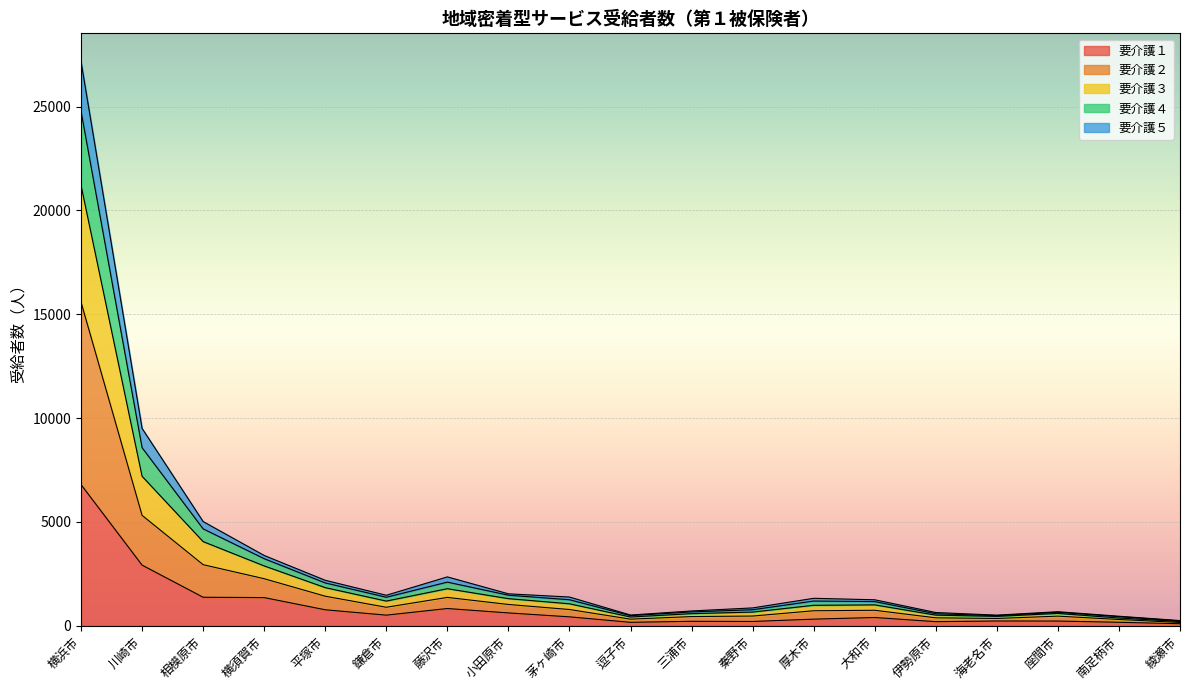

What is the sum of the 要介護１ values at 小田原市 and 三浦市?

830